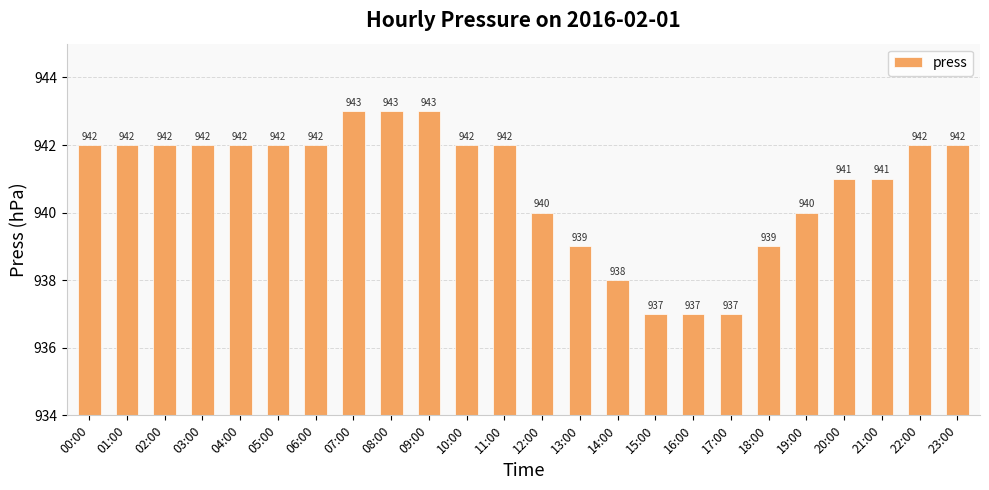

Reading left to right, what are all the values shown in this chart?

942	942	942	942	942	942	942	943	943	943	942	942	940	939	938	937	937	937	939	940	941	941	942	942